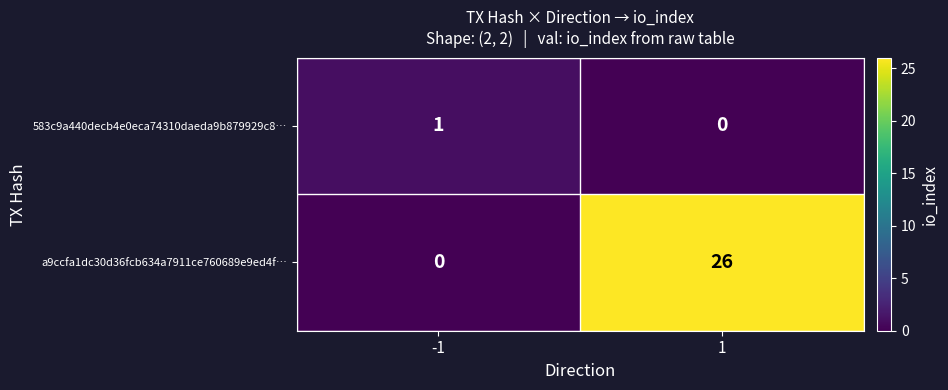

How many categories are shown in the chart?

2